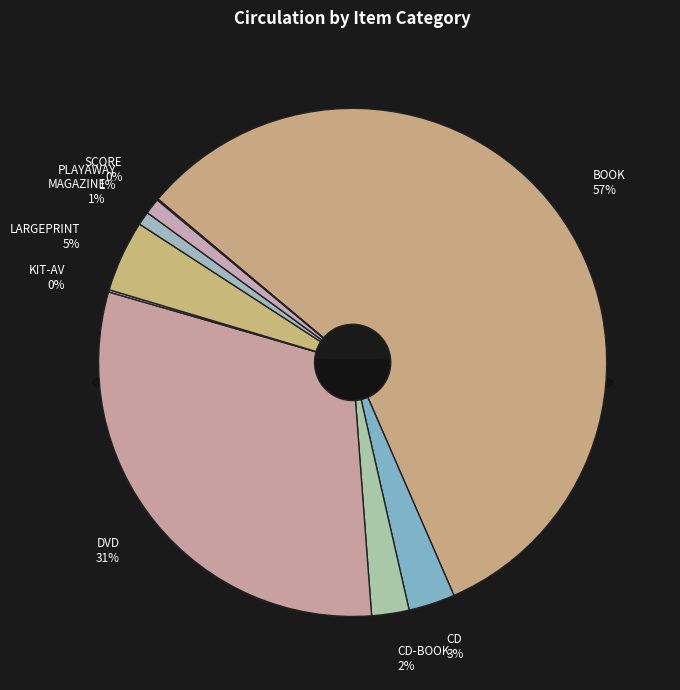

To the nearest percent, what is the difference between the PLAYAWAY and LARGEPRINT slice percentages?

4%